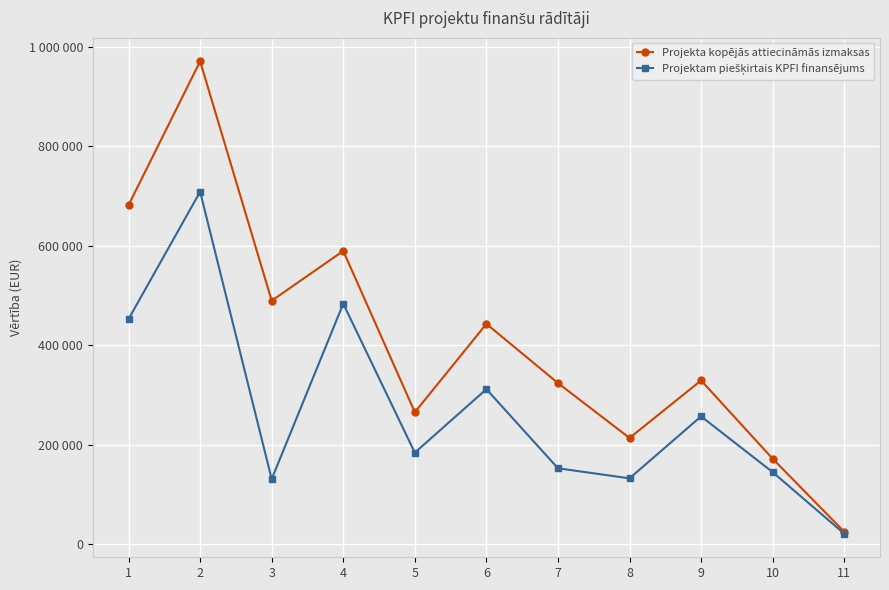

Rank the series at 6 from lowest to highest value.

Projektam piešķirtais KPFI finansējums, Projekta kopējās attiecināmās izmaksas